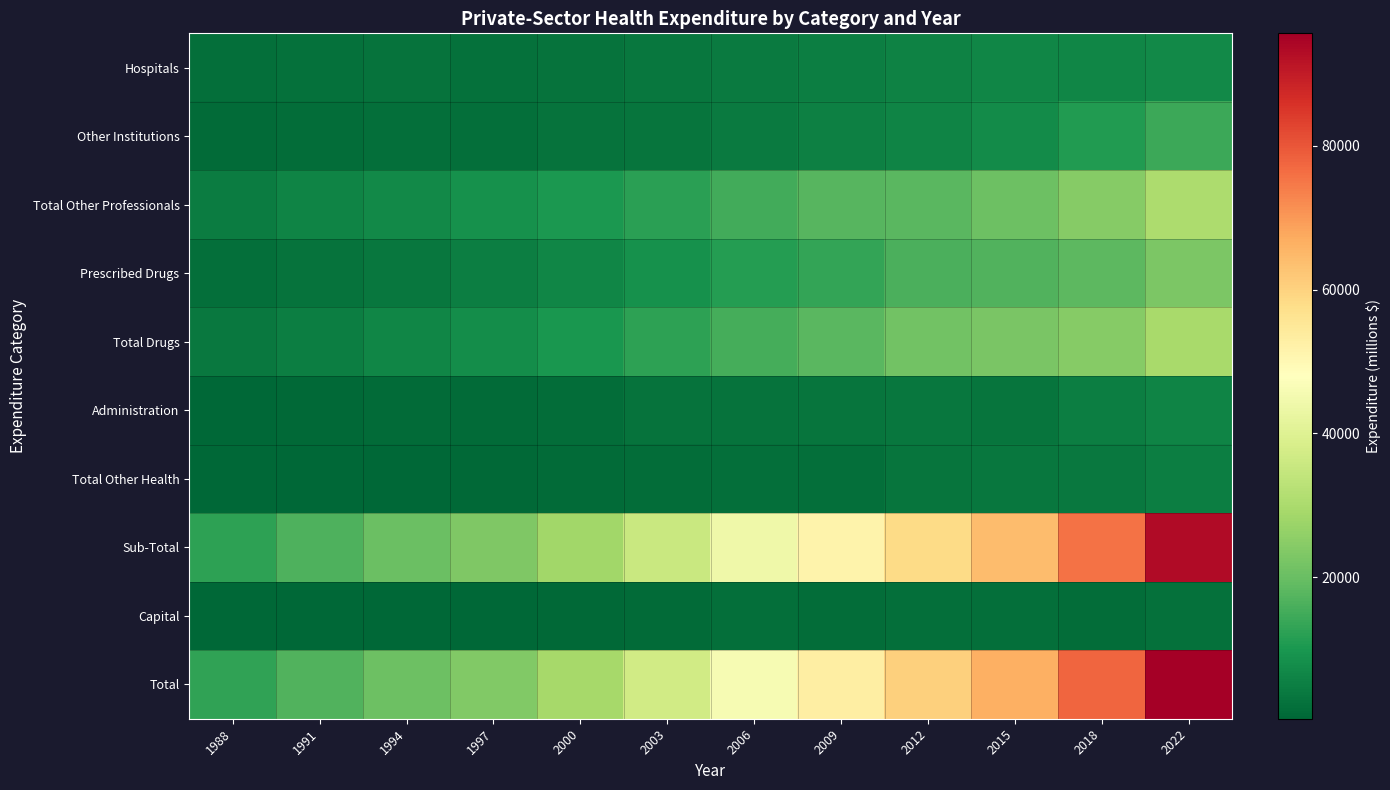

Reading right to left, what are all the values shown in this chart?

Hospitals: 2022=7194.5	2018=6651.0	2015=6303.1	2012=5658.4	2009=5021.9	2006=4365.9	2003=3327.5	2000=2664.6	1997=2327.8	1994=2660.6	1991=2421.4	1988=1903.1
Other Institutions: 2022=14116.7	2018=10869.4	2015=7538.1	2012=5978.7	2009=5208.6	2006=4129.4	2003=3088.0	2000=2650.2	1997=2132.1	1994=2092.0	1991=1768.3	1988=1270.4
Total Other Professionals: 2022=30267.3	2018=24502.4	2015=20767.5	2012=18142.7	2009=17584.6	2006=14964.2	2003=12043.1	2000=10346.5	1997=8558.1	1994=7057.6	1991=5918.6	1988=4605.6
Prescribed Drugs: 2022=22854.2	2018=18566.3	2015=16952.0	2012=16234.8	2009=13290.2	2006=11214.9	2003=8848.5	2000=6429.3	1997=4933.2	1994=3673.3	1991=2861.9	1988=2034.0
Total Drugs: 2022=29568.7	2018=24388.3	2015=22444.9	2012=21418.0	2009=18047.7	2006=15478.5	2003=12610.7	2000=9848.7	1997=7909.8	1994=6437.4	1991=5098.5	1988=3818.9
Administration: 2022=6134.2	2018=4971.2	2015=3166.3	2012=3520.0	2009=3155.3	2006=2731.4	2003=2605.2	2000=1514.4	1997=1291.4	1994=1226.4	1991=746.8	1988=426.3
Total Other Health: 2022=5137.9	2018=3747.7	2015=3588.1	2012=3136.5	2009=2182.4	2006=2026.3	2003=1730.6	2000=1303.7	1997=828.1	1994=668.4	1991=520.7	1988=341.5
Sub-Total: 2022=93306.9	2018=75722.9	2015=64268.3	2012=58297.6	2009=51598.6	2006=43999.7	2003=35601.7	2000=28503.5	1997=23168.6	1994=20244.6	1991=16565.2	1988=12445.4
Capital: 2022=2329.9	2018=1809.0	2015=2004.1	2012=2122.4	2009=1489.3	2006=2055.0	2003=1423.5	2000=830.6	1997=364.3	1994=329.6	1991=341.7	1988=351.0
Total: 2022=95636.8	2018=77531.9	2015=66272.5	2012=60420.0	2009=53087.9	2006=46054.7	2003=37025.2	2000=29334.1	1997=23532.9	1994=20574.2	1991=16906.9	1988=12796.4